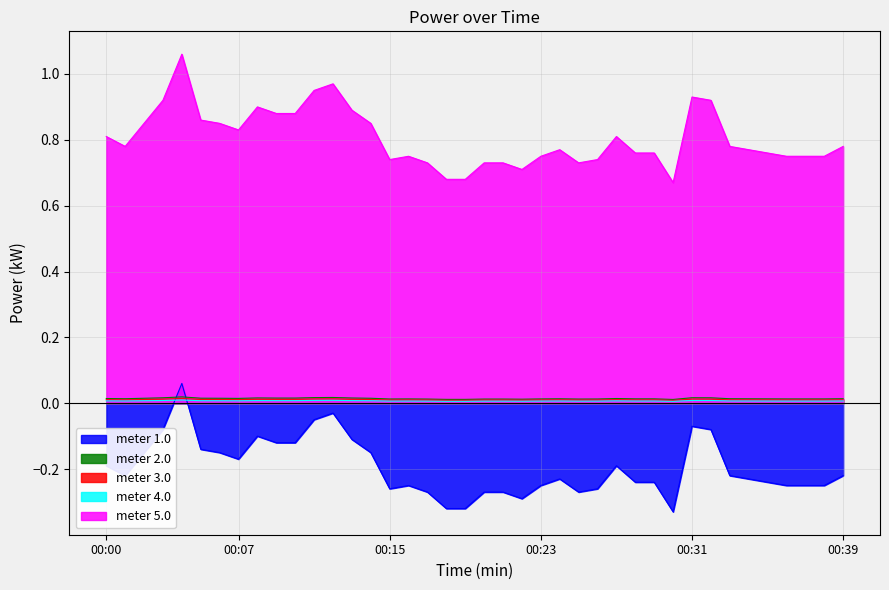

Rank the categories by value from lowest to highest.

00:30, 00:18, 00:19, 00:22, 00:17, 00:20, 00:21, 00:25, 00:15, 00:26, 00:16, 00:23, 00:36, 00:37, 00:38, 00:28, 00:29, 00:35, 00:24, 00:34, 00:01, 00:33, 00:39, 00:00, 00:27, 00:07, 00:02, 00:06, 00:14, 00:05, 00:09, 00:10, 00:13, 00:08, 00:03, 00:32, 00:31, 00:11, 00:12, 00:04